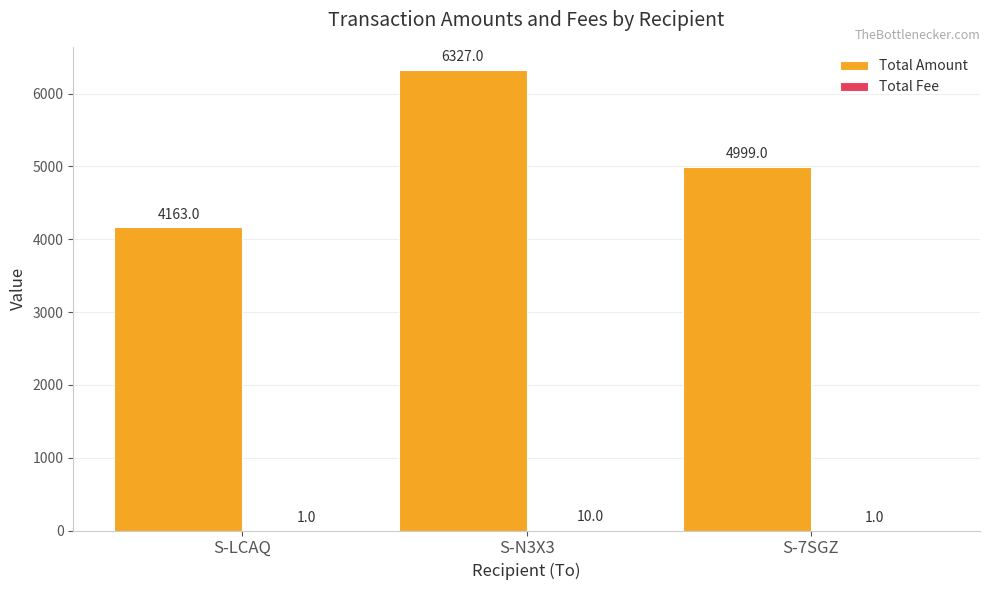

What is the maximum value for Total Amount?

6327